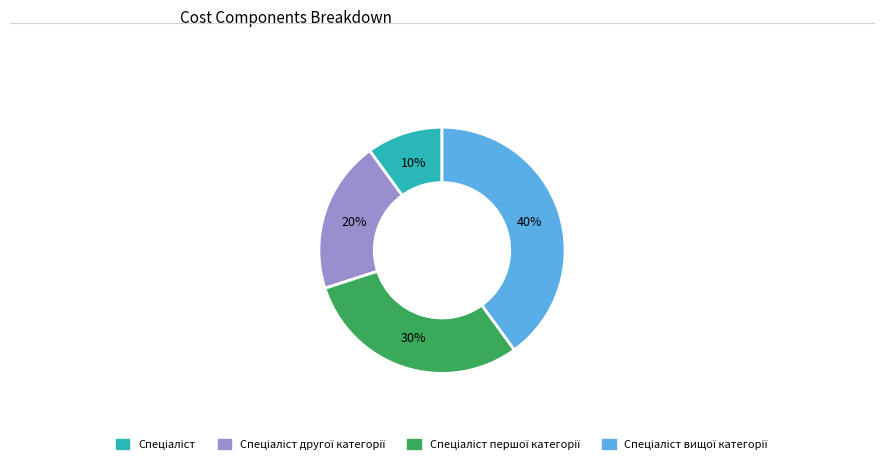

To the nearest percent, what is the difference between the largest and smallest slice percentages?

30%